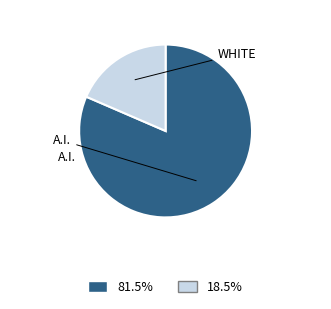

How many segments does this pie chart have?

2